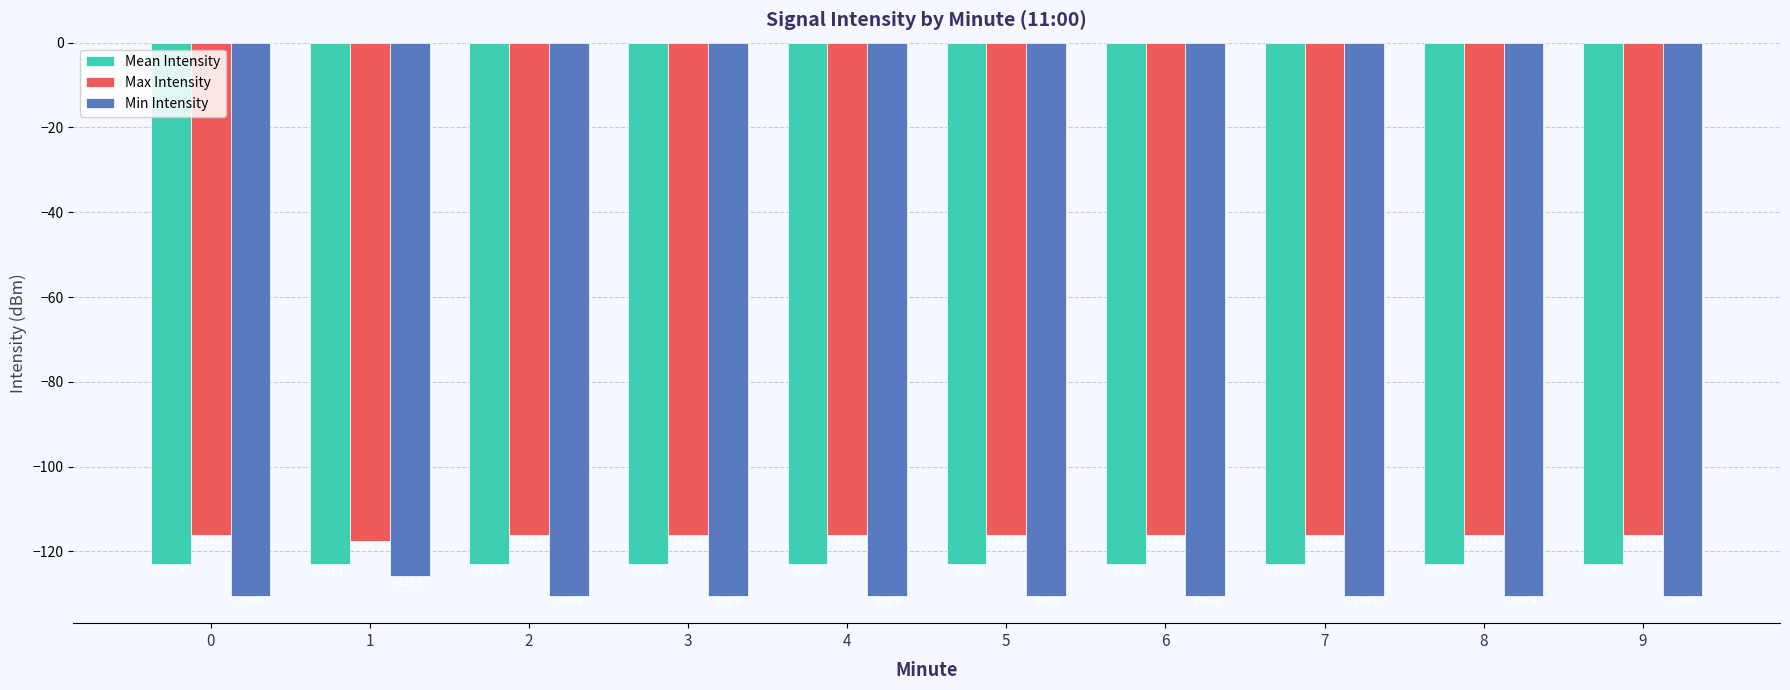

Which series has the widest spread of values?

Min Intensity